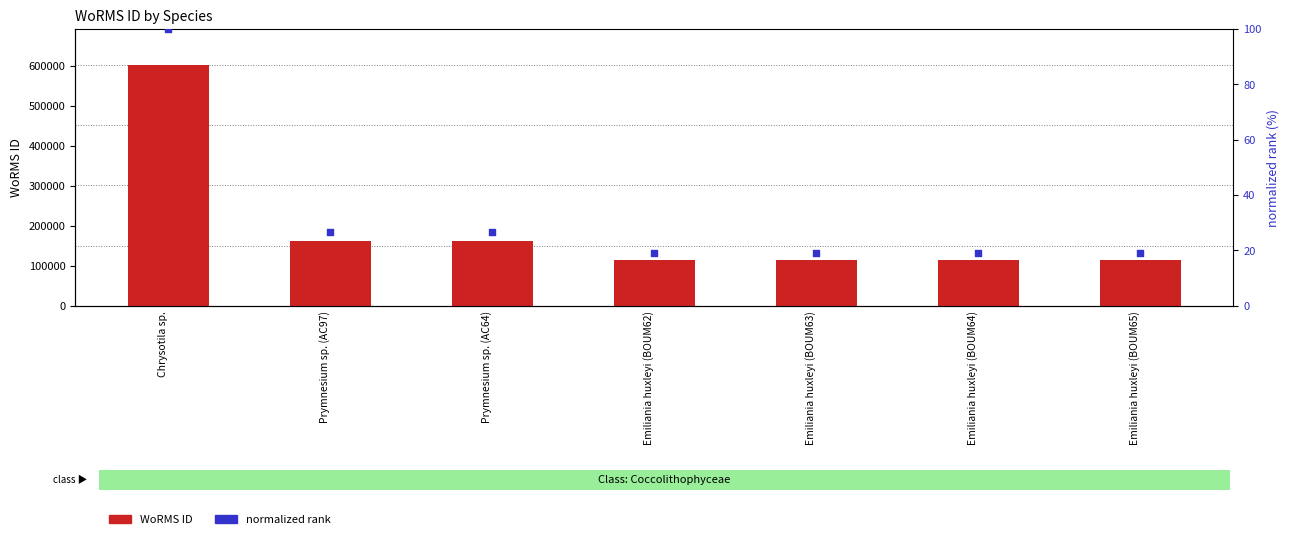

Which series reaches the minimum Y coordinate?

normalized rank